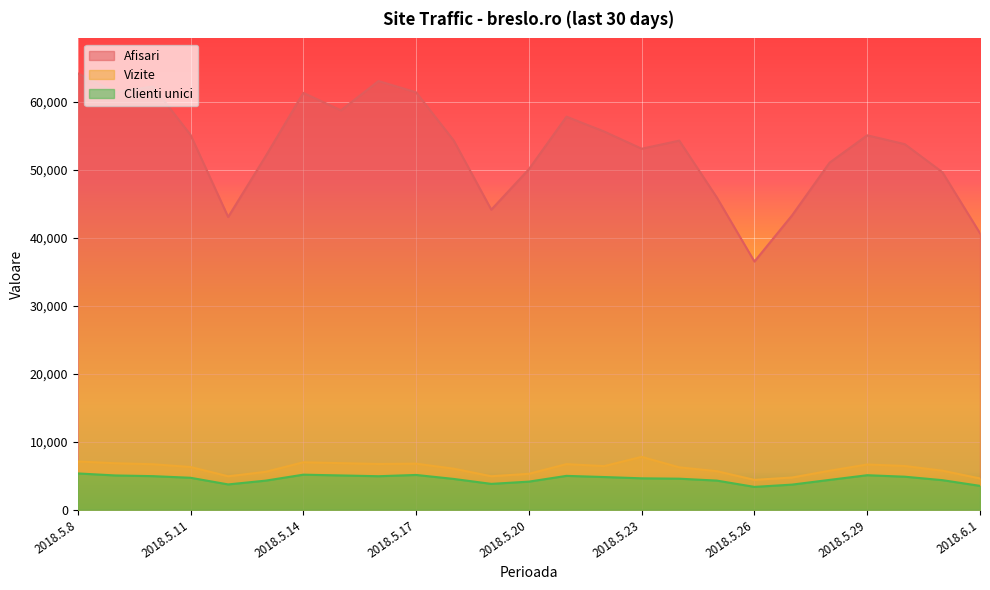

Which category has the highest value in the Clienti unici series?

2018.5.8